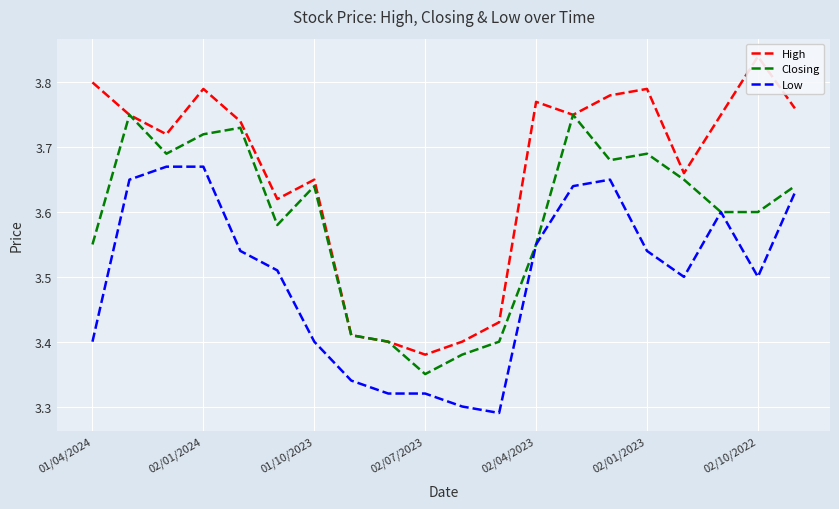

Is this an area chart (filled region under the line)?

No